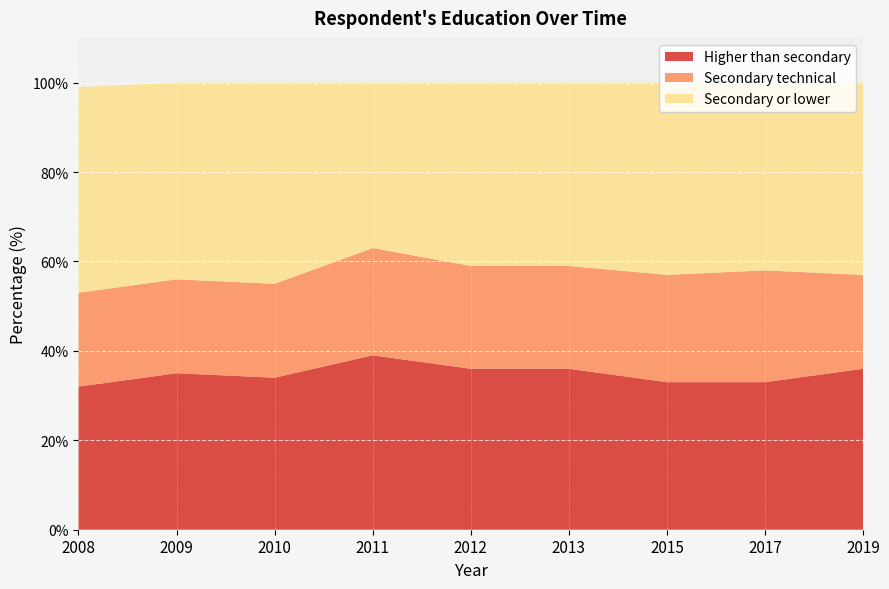

Reading left to right, what are all the values shown in this chart?

Higher than secondary: 2008=32	2009=35	2010=34	2011=39	2012=36	2013=36	2015=33	2017=33	2019=36
Secondary technical: 2008=21	2009=21	2010=21	2011=24	2012=23	2013=23	2015=24	2017=25	2019=21
Secondary or lower: 2008=46	2009=44	2010=45	2011=37	2012=41	2013=41	2015=43	2017=42	2019=43